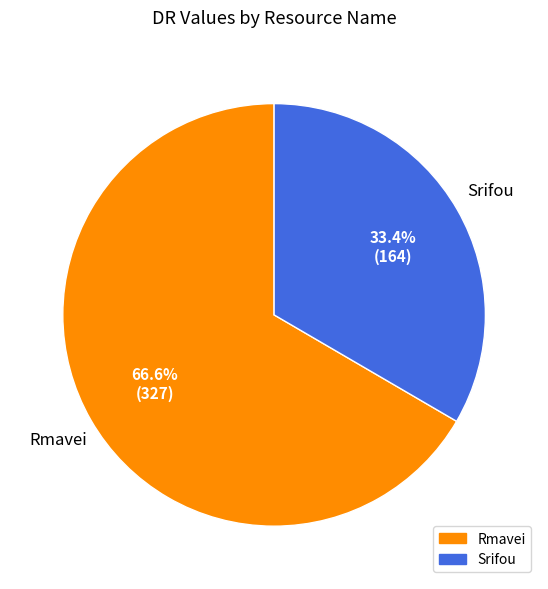

What is the smallest slice in the pie chart?

Srifou